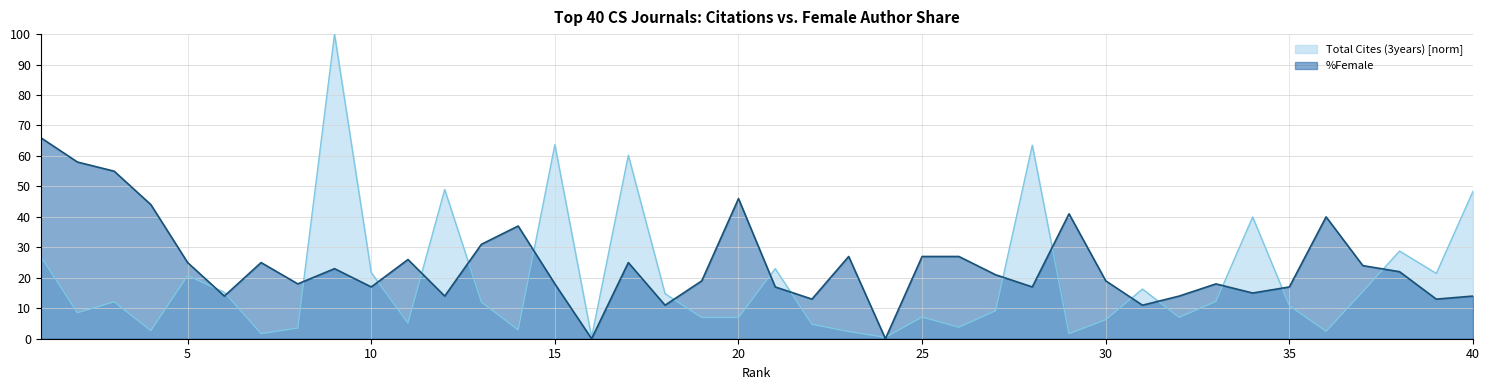

At which label does %Female reach its peak?

1